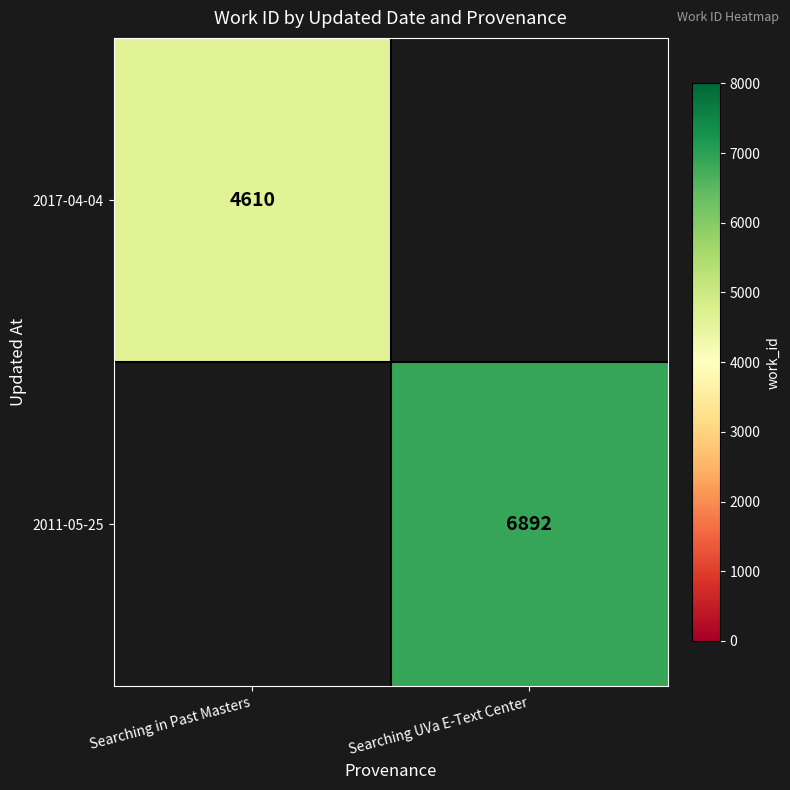

The value of 2017-04-04 at Searching in Past Masters is 2418. True or false?

False